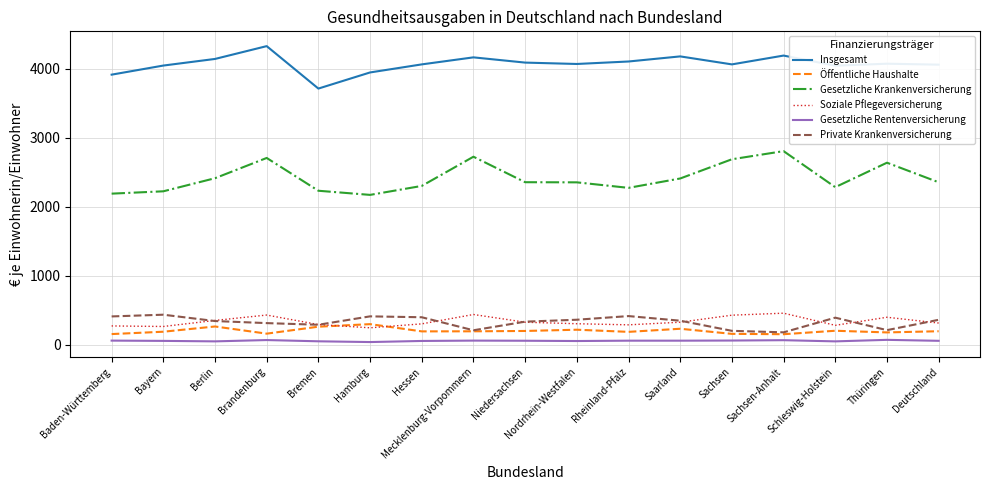

Is the value of Soziale Pflegeversicherung at Bayern greater than the value of Gesetzliche Krankenversicherung at Niedersachsen?

No